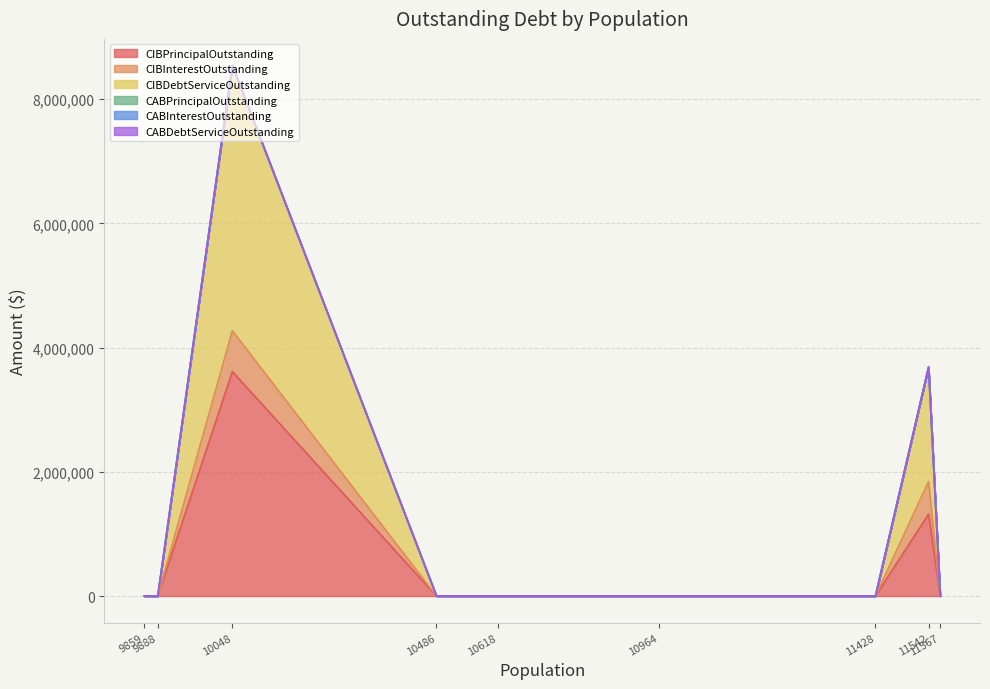

Where is CIBInterestOutstanding nearest to the value 328681?

11542